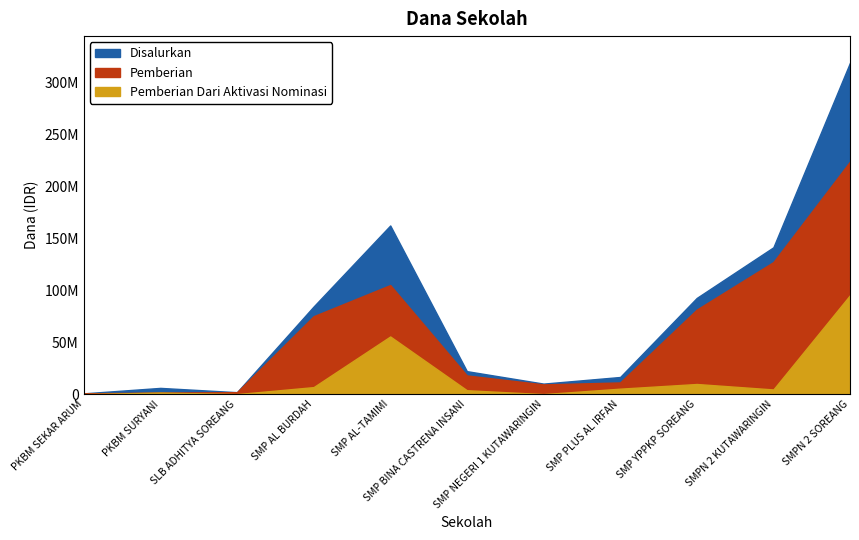

What is the difference between the Pemberian values at PKBM SURYANI and SMP YPPKP SOREANG?

79875000